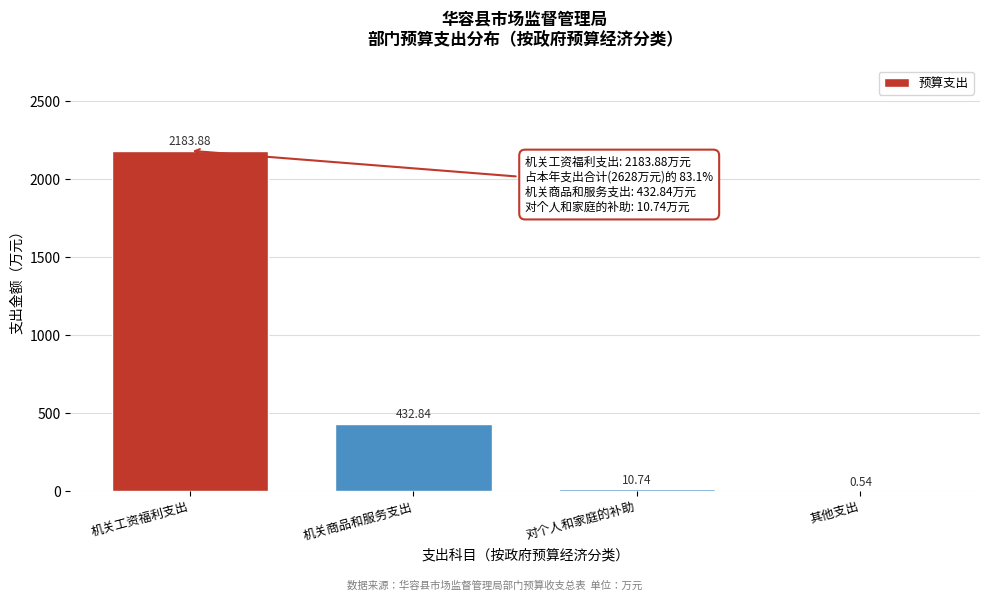

What is the change in value from 机关工资福利支出 to 其他支出?

-2183.3